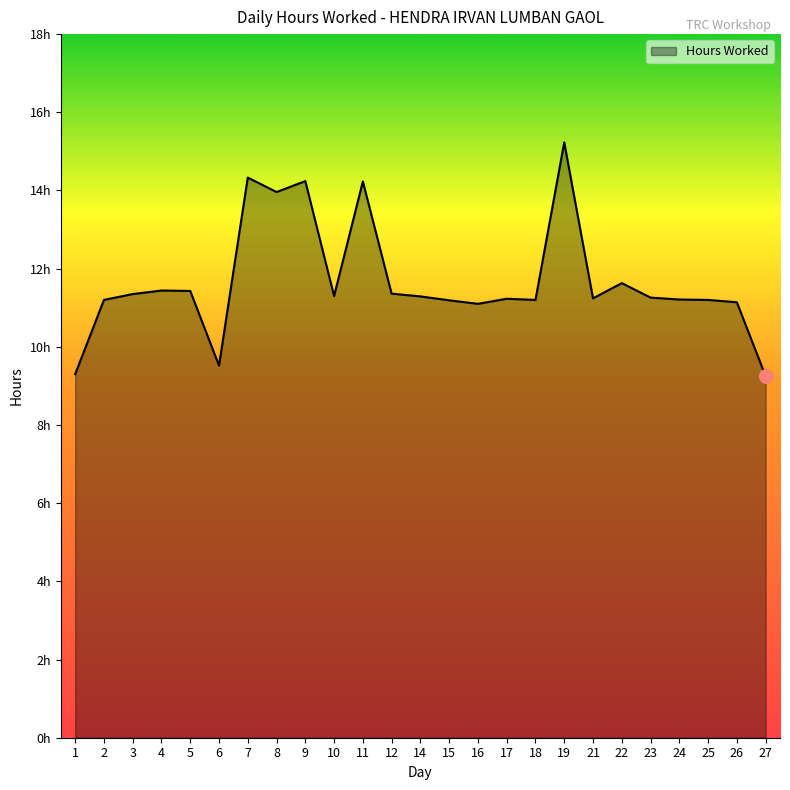

Reading left to right, transcribe all the data shown in this chart.

9.3	11.2	11.3	11.4	11.4	9.5	14.3	14.0	14.2	11.3	14.2	11.4	11.3	11.2	11.1	11.2	11.2	15.2	11.2	11.6	11.3	11.2	11.2	11.1	9.2